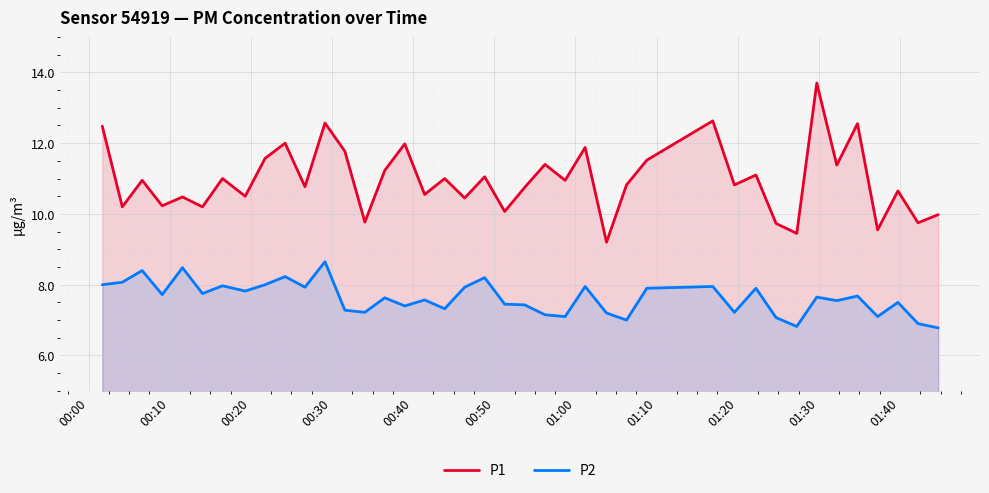

How many interior local peaks does the P2 series have?

14